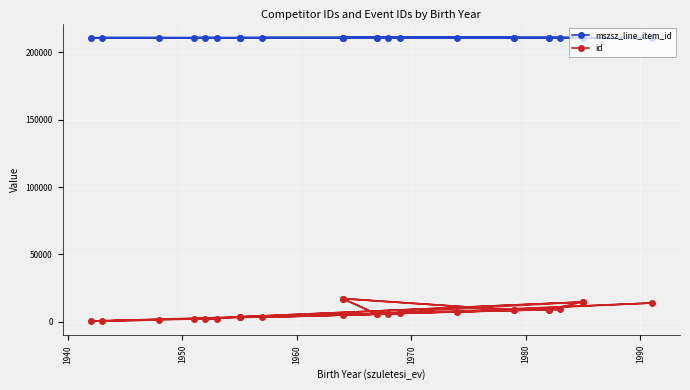

How many values in the id series exceed 5967?

12